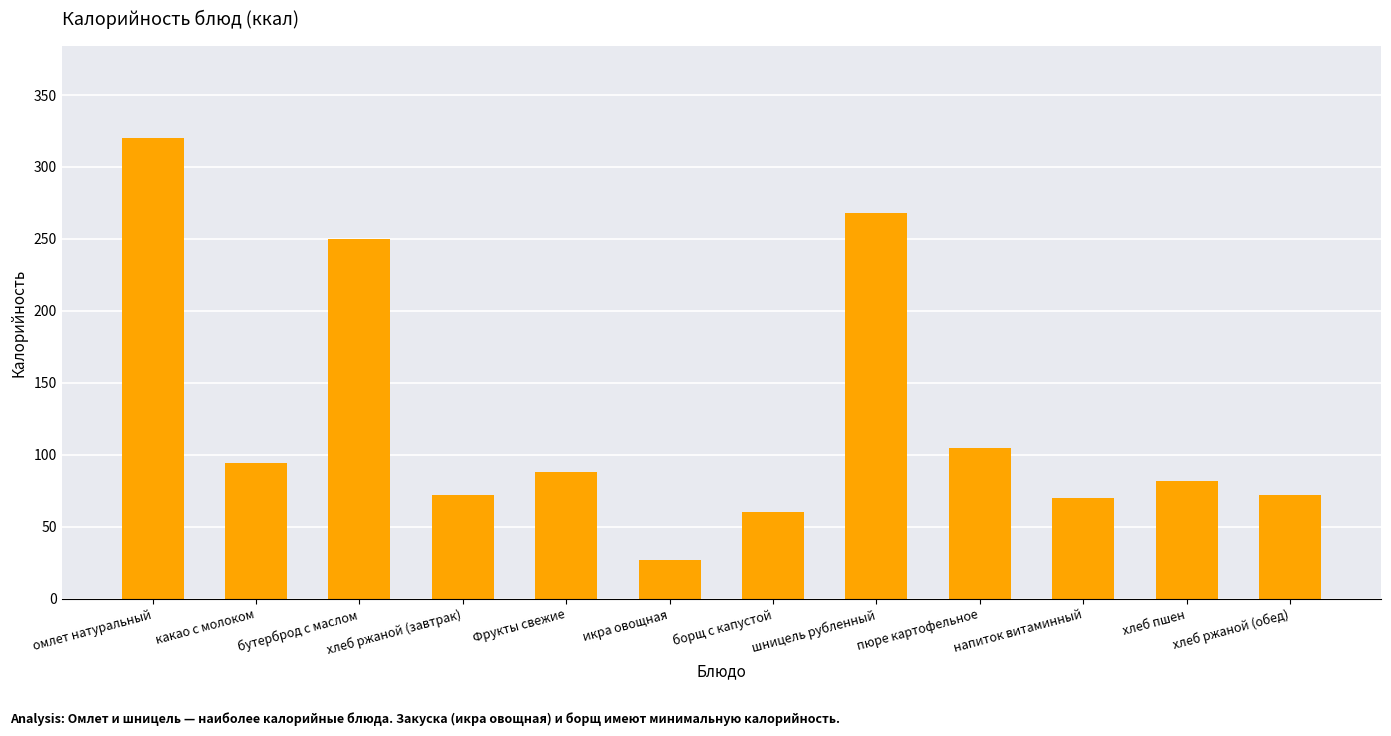

Reading left to right, list all the values displayed in this chart.

омлет натуральный=320	какао с молоком=94	бутерброд с маслом=250	хлеб ржаной (завтрак)=72	Фрукты свежие=88	икра овощная=27	борщ с капустой=60	шницель рубленный=268	пюре картофельное=105	напиток витаминный=70	хлеб пшен=82	хлеб ржаной (обед)=72